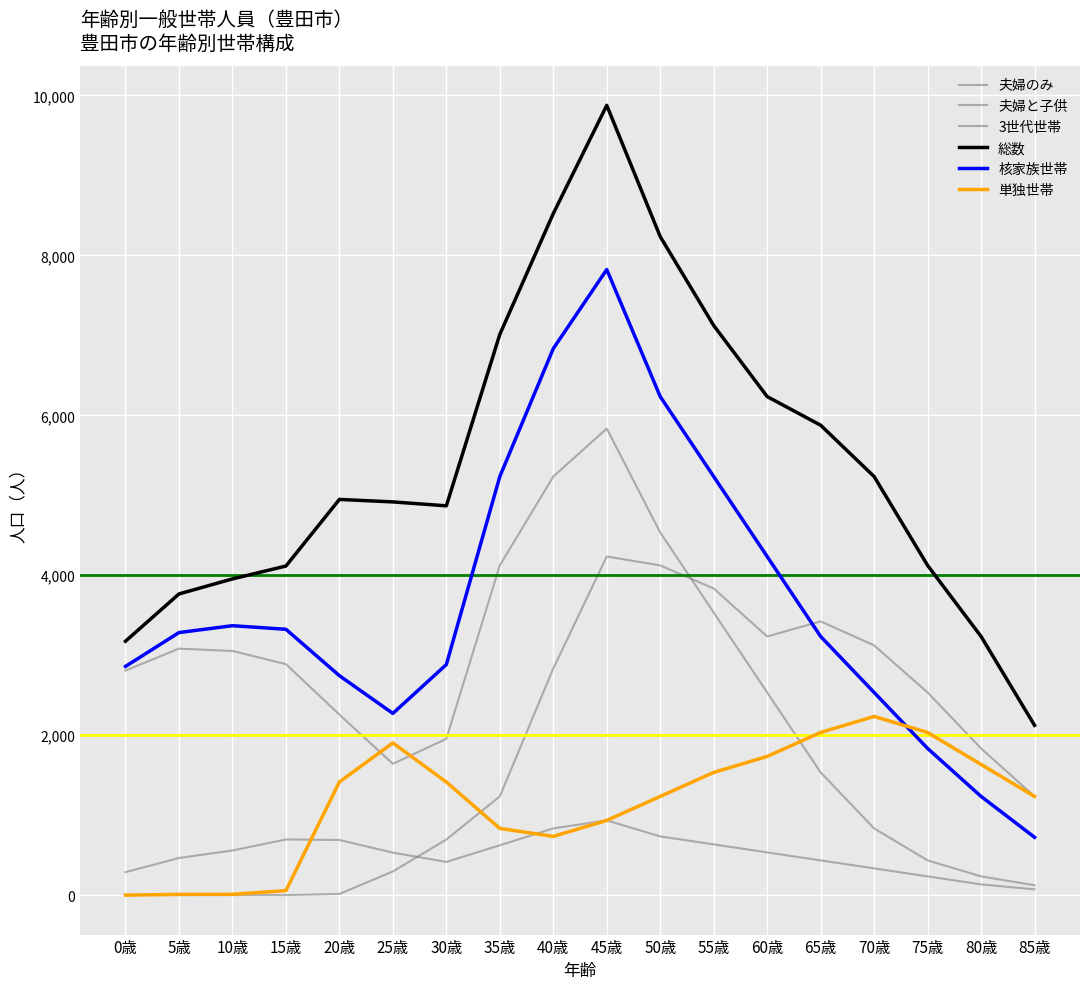

Is this an area chart (filled region under the line)?

No